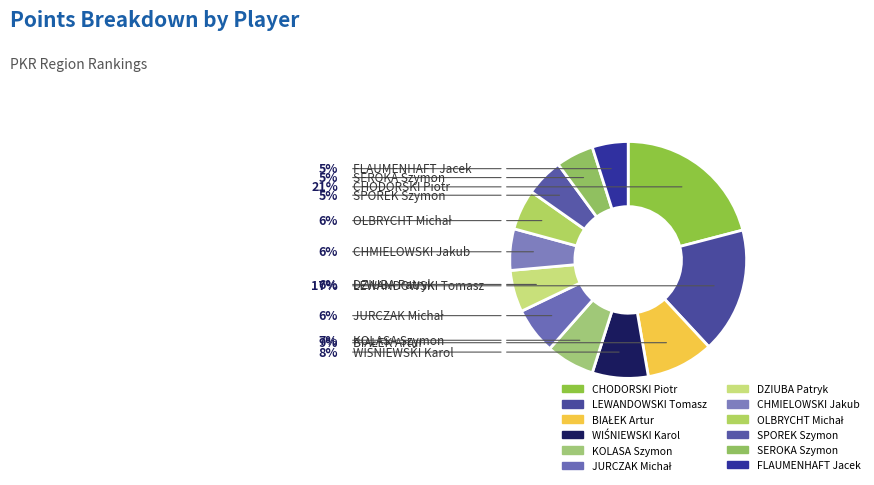

How many slices are in this pie chart?

12